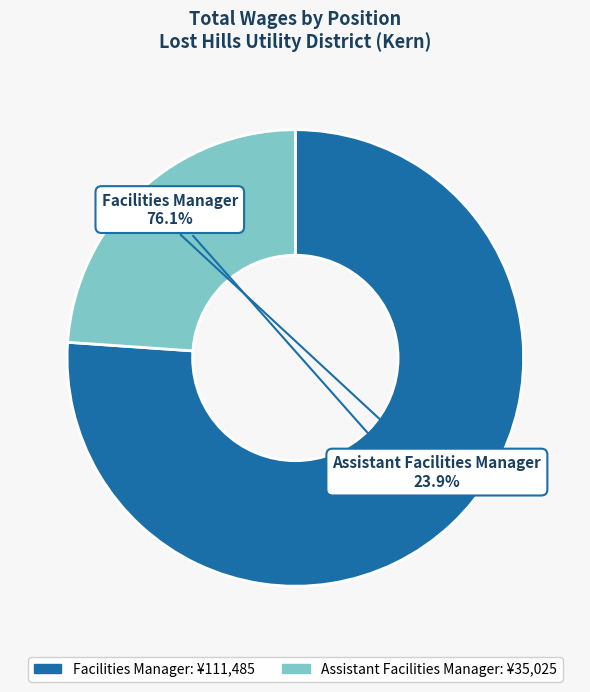

Rank the categories by value from lowest to highest.

Assistant Facilities Manager, Facilities Manager